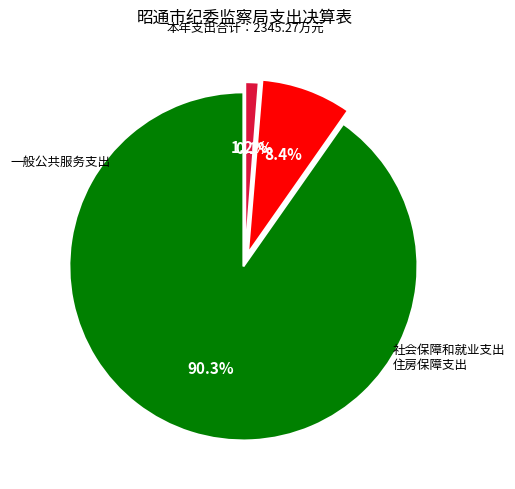

Is there a majority slice in this chart?

Yes